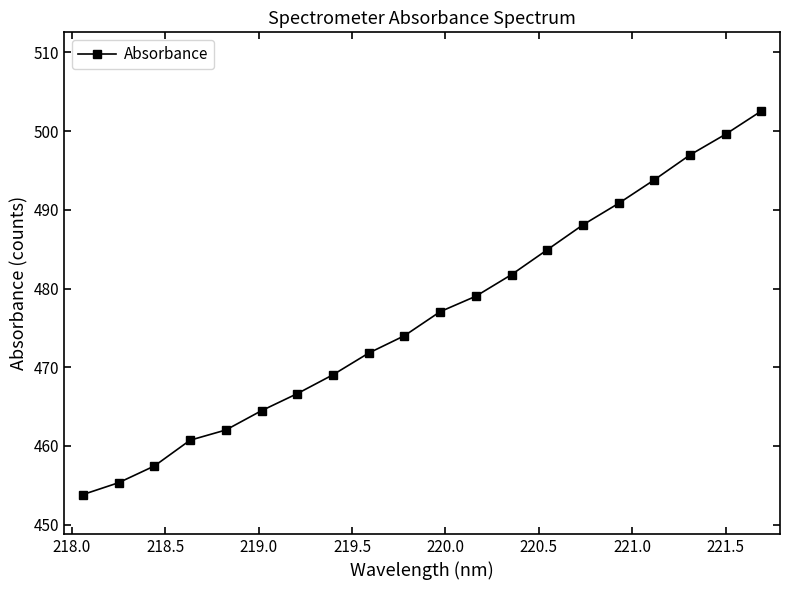

How many values are below 477?

10